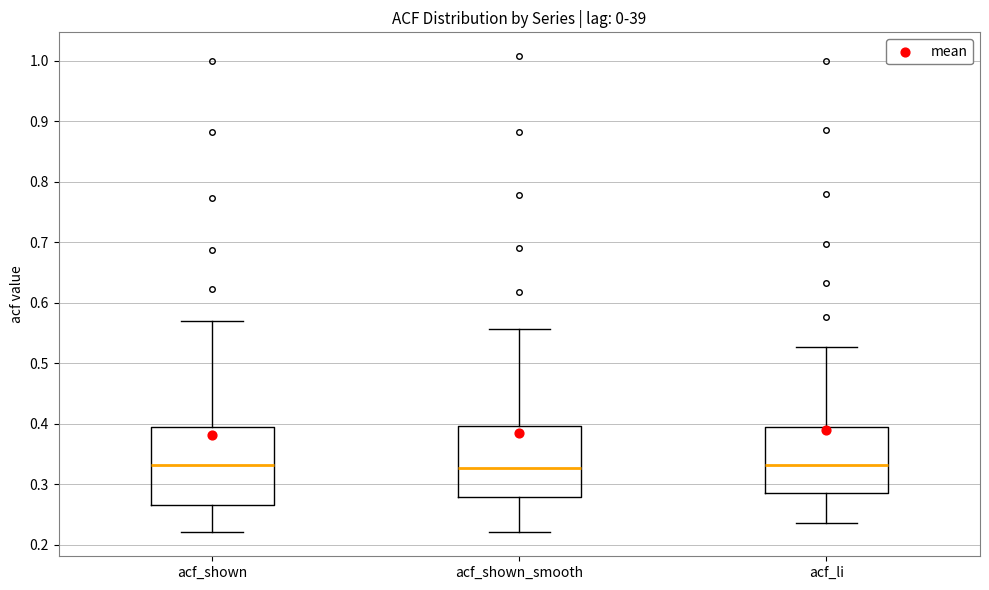

Reading left to right, read every box against the y-axis: the position of its median line, the range the box covers, and the ends of its whiskers. The values are not printed on the chart, so give them approximately, as read against the axis.

acf_shown: median 0.33, box 0.27 to 0.39, whiskers 0.22 to 0.57
acf_shown_smooth: median 0.33, box 0.28 to 0.40, whiskers 0.22 to 0.56
acf_li: median 0.33, box 0.29 to 0.40, whiskers 0.24 to 0.53